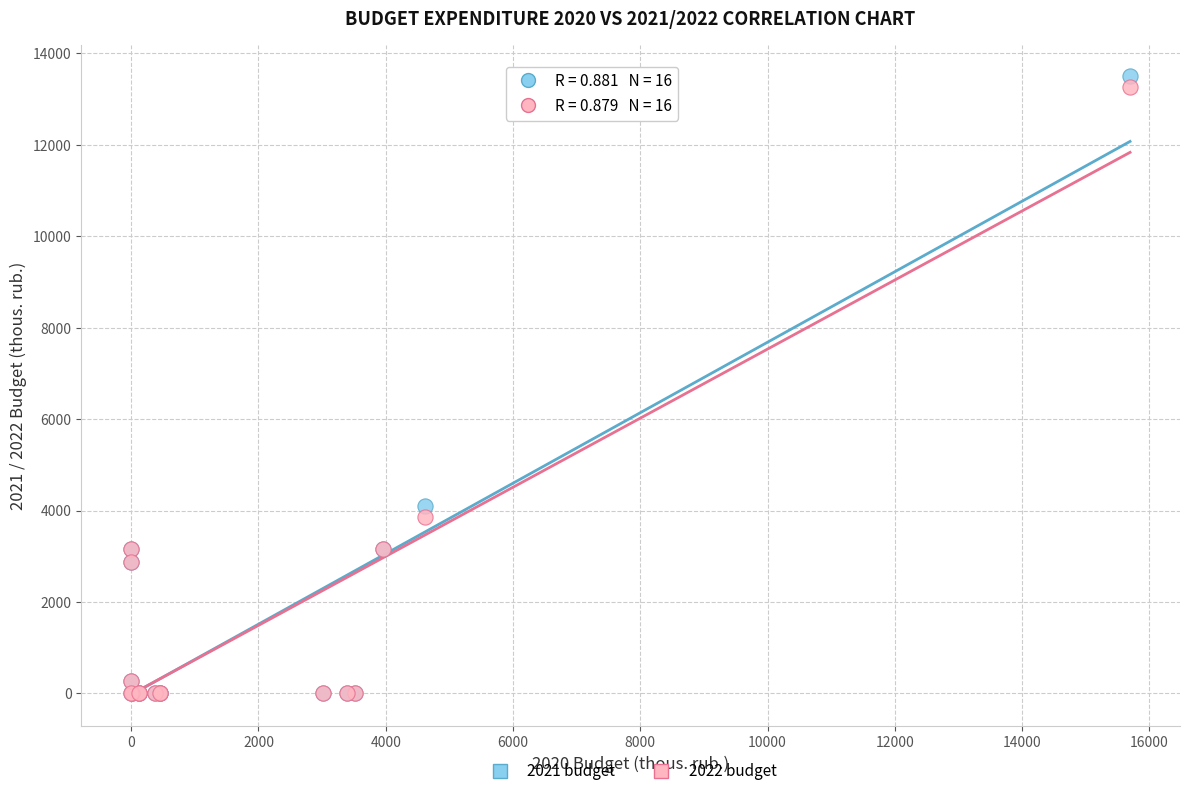

Across all series, what Y value is closest to 6747?

4097.9